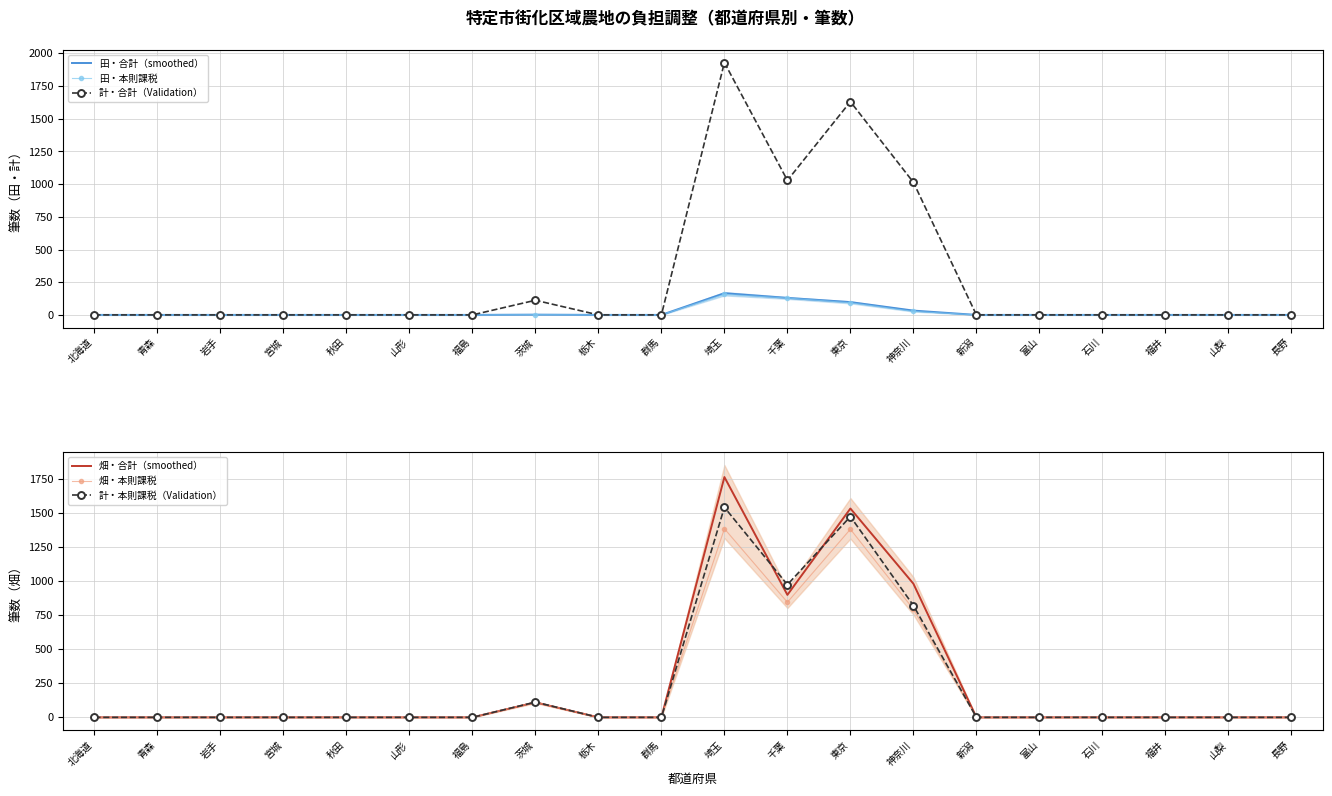

How many series are shown in this chart?

6